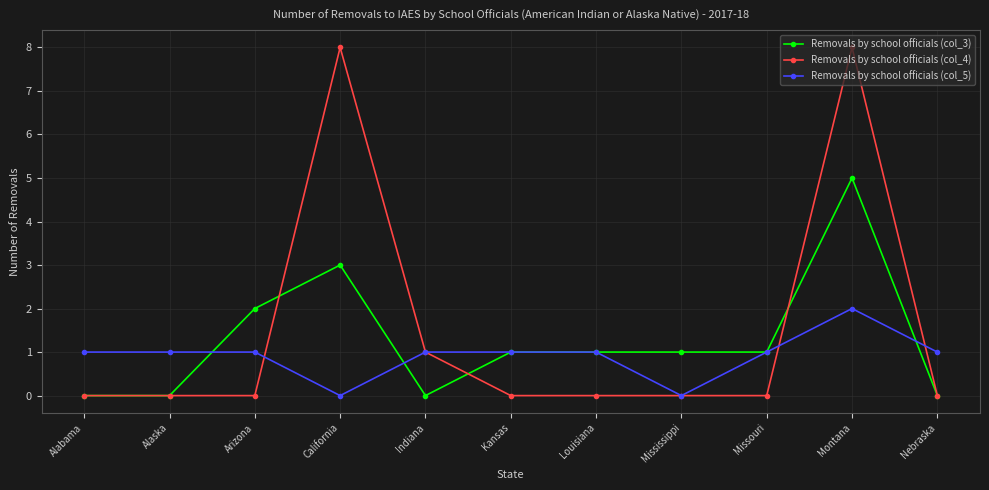

What is the sum of the Removals by school officials (col_4) values at California and Indiana?

9